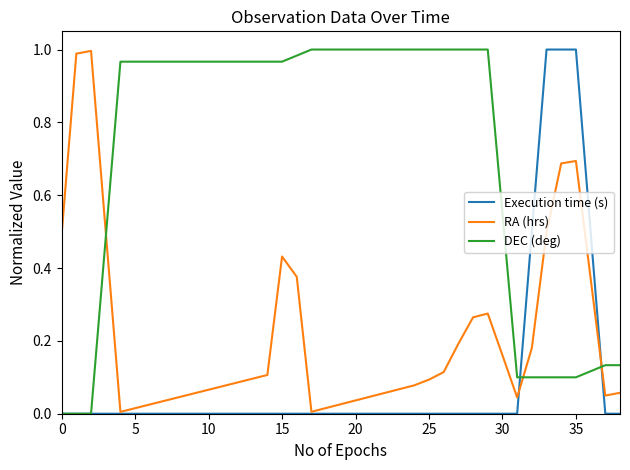

How many intersections are there between DEC (deg) and RA (hrs)?

3